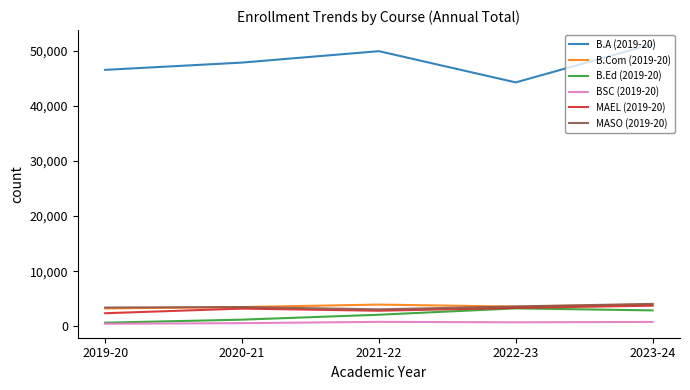

True or false: B.A (2019-20) and BSC (2019-20) intersect in this chart.

False